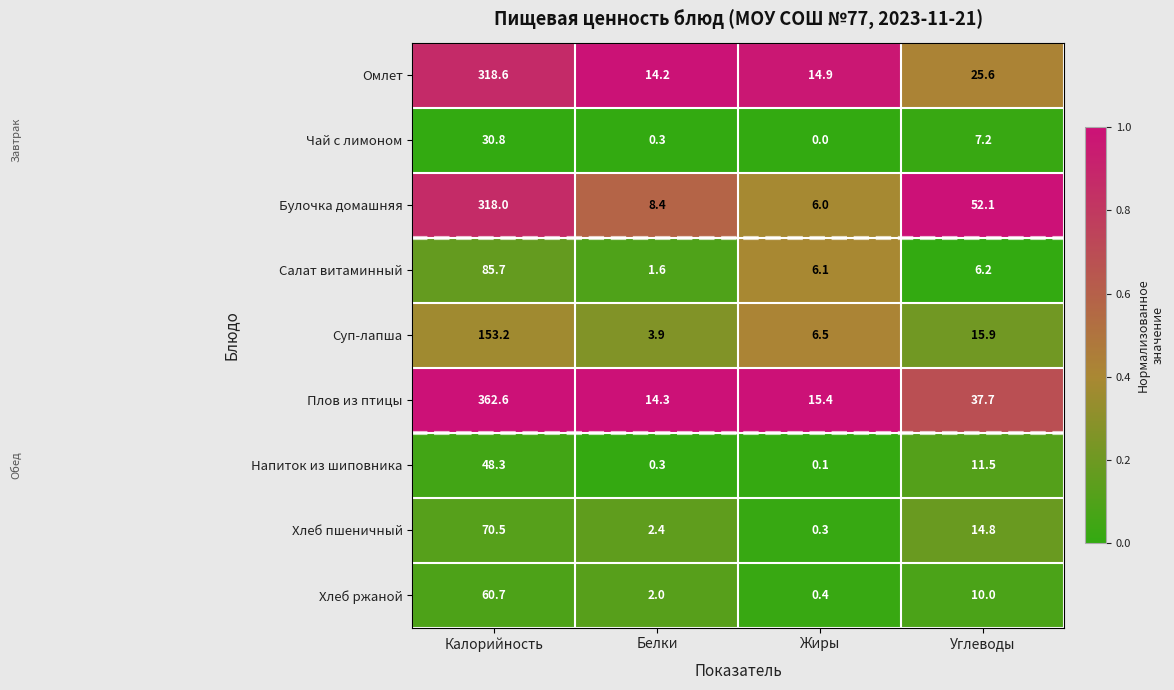

At how many categories does at least one series exceed 0?

4